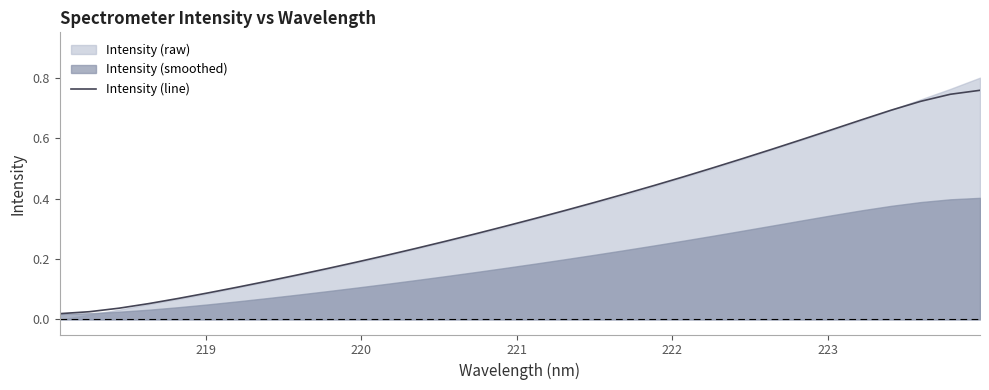

The chart shows a value of 0.2 at 26. True or false?

False